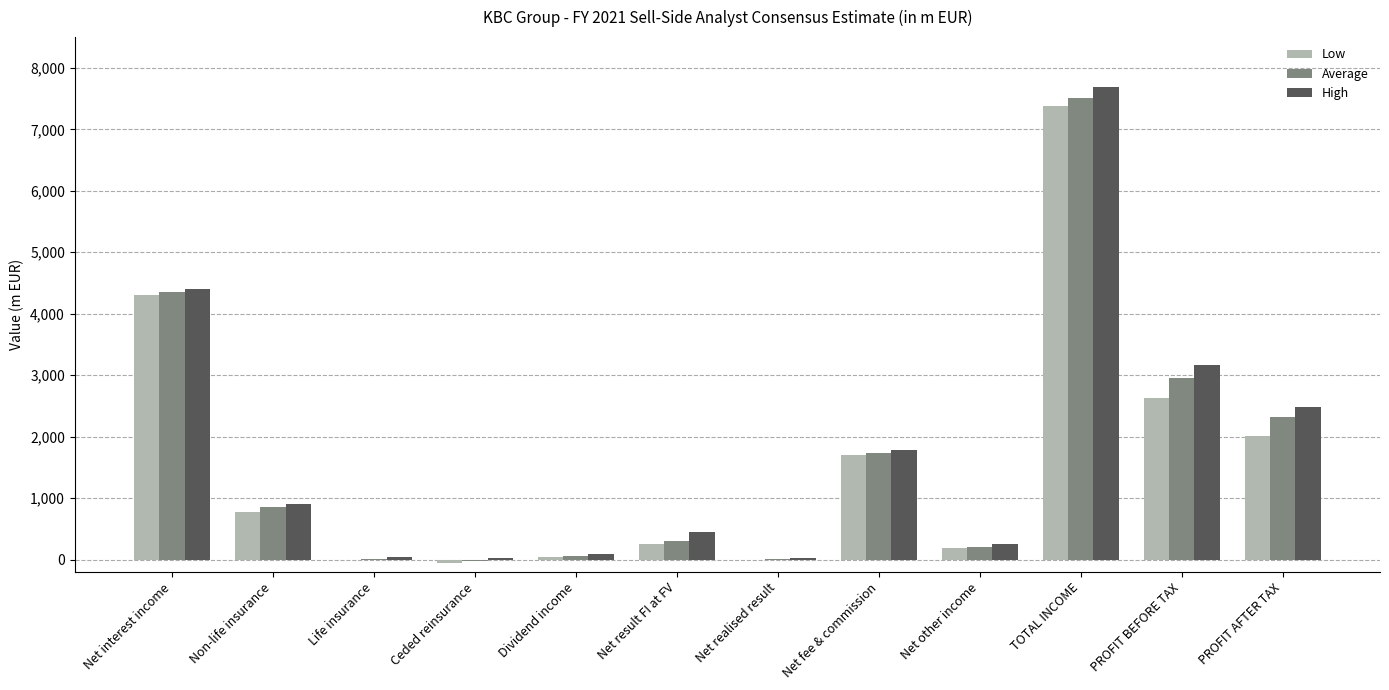

The High series shows 3415.1 at PROFIT AFTER TAX. True or false?

False